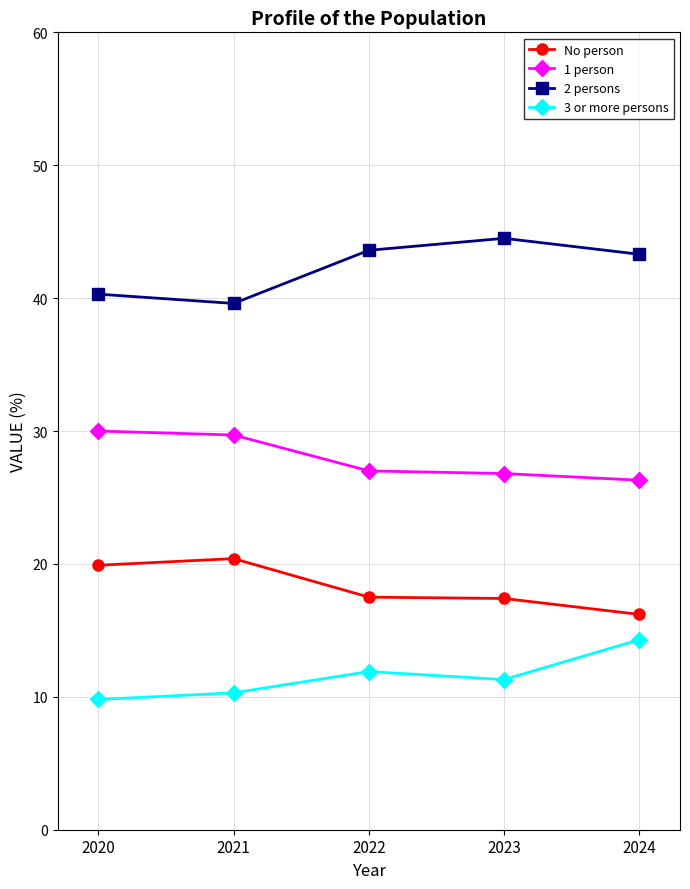

What is the total value across all series at 2024?

100.1